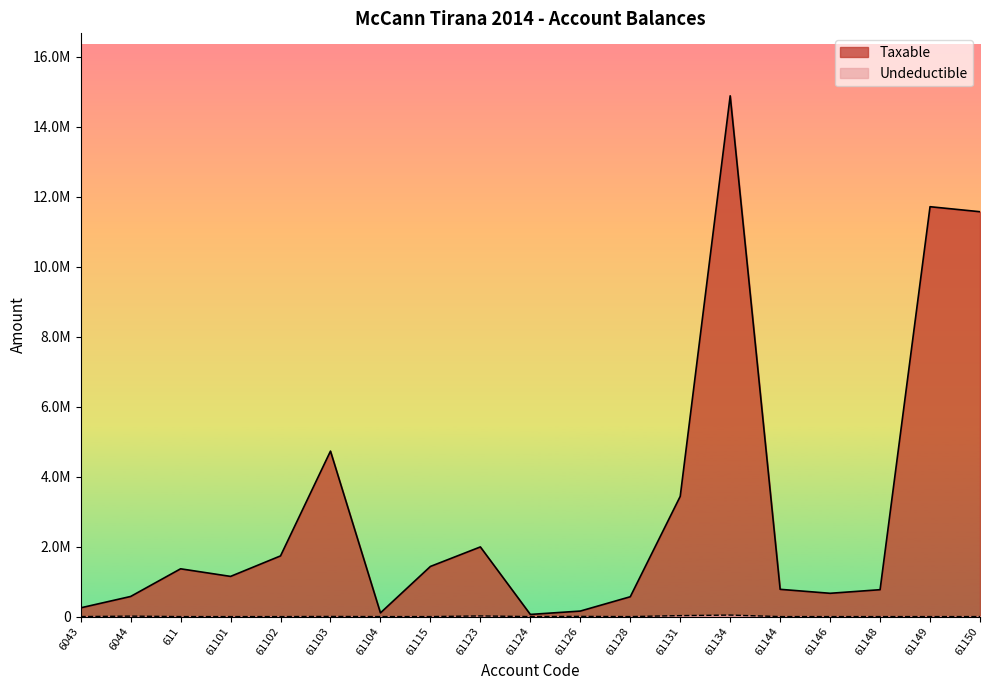

Rank the categories by Taxable value from lowest to highest.

61124, 61104, 61126, 6043, 61128, 6044, 61146, 61148, 61144, 61101, 611, 61115, 61102, 61123, 61131, 61103, 61150, 61149, 61134